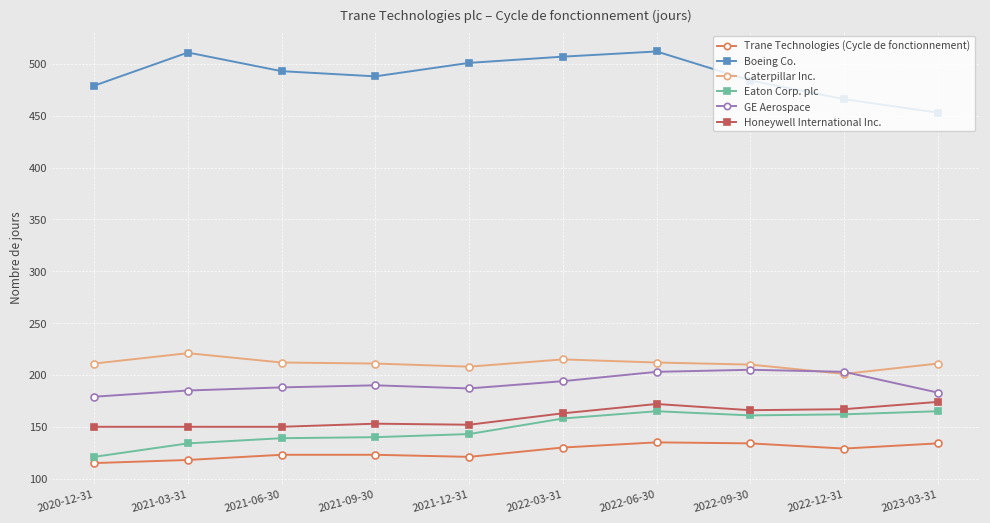

True or false: Eaton Corp. plc and Honeywell International Inc. cross at least once.

False